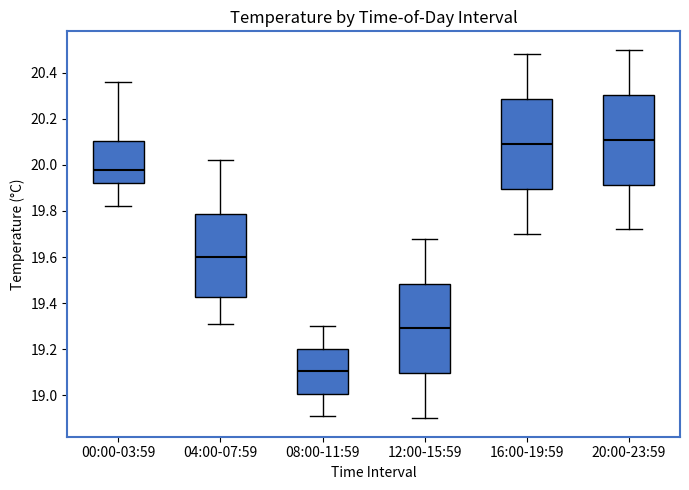

Where does the lower whisker of the box for 12:00-15:59 end on the y-axis? The values are not printed on the chart, so give them approximately, as read against the axis.

18.90